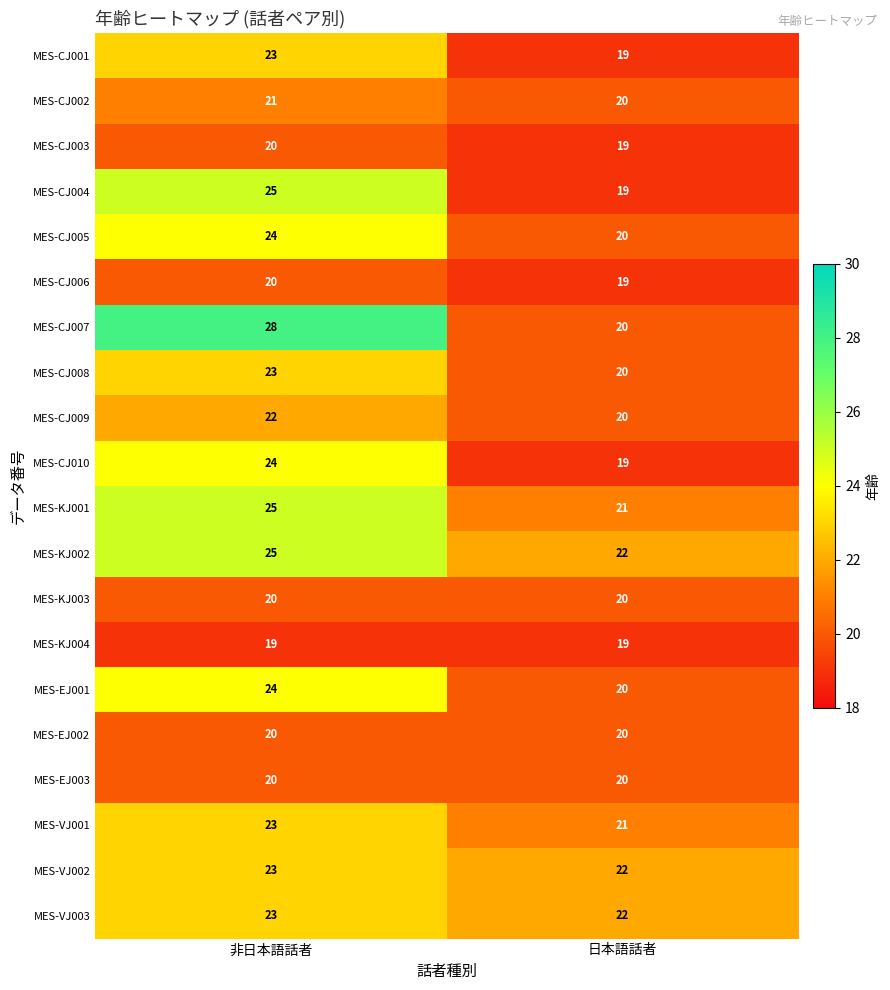

What is the minimum value shown in the chart?

19